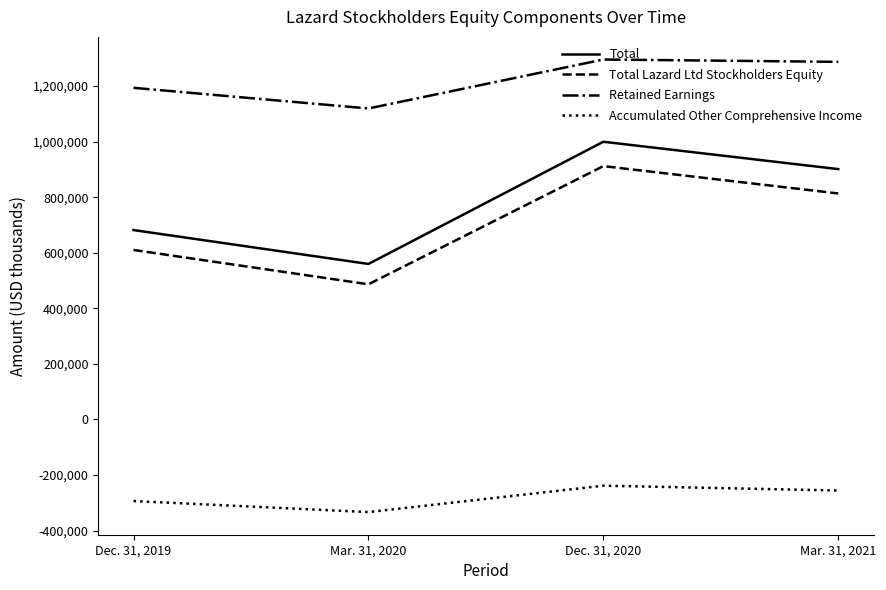

Where is the first local maximum for Total Lazard Ltd Stockholders Equity?

Dec. 31, 2020